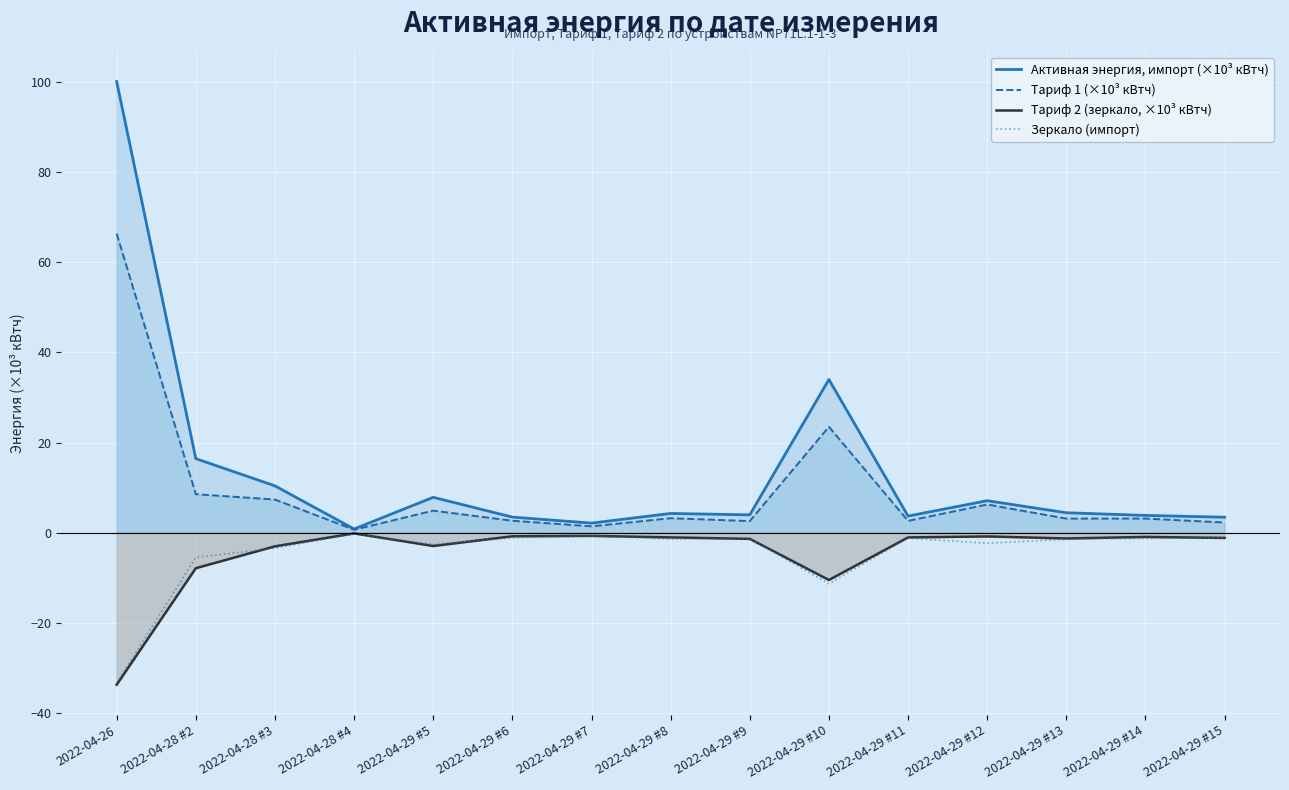

How many interior local valleys does the Активная энергия, импорт (×10³ кВтч) series have?

4